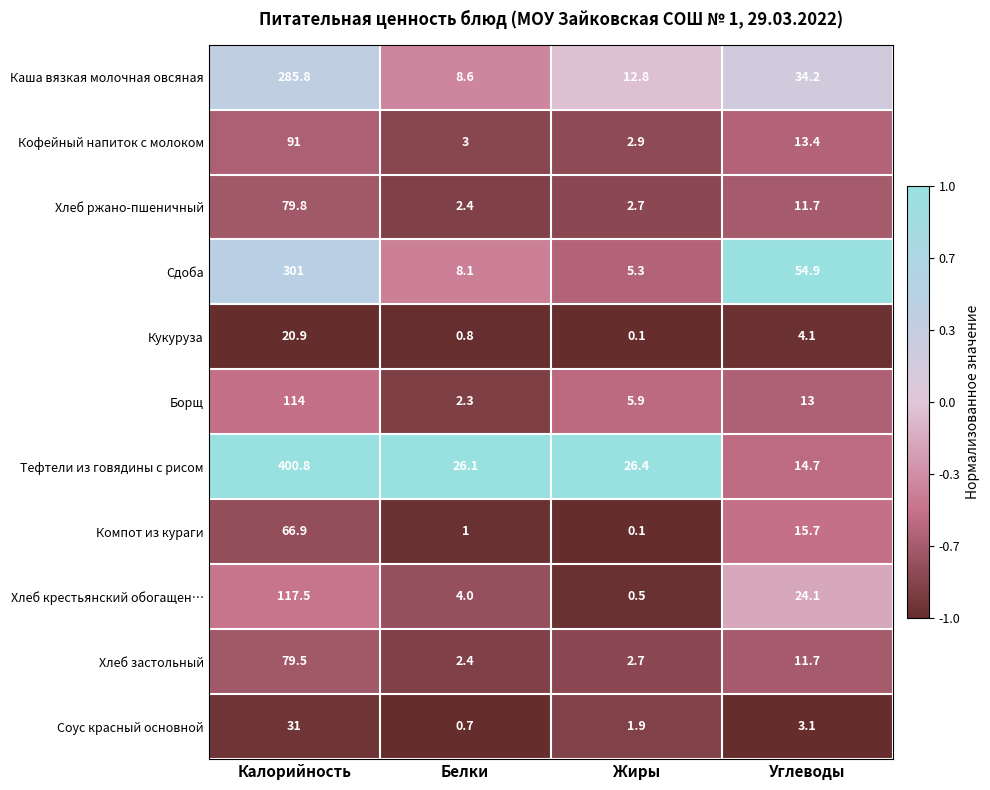

At which category is the sum across all series the highest?

Калорийность